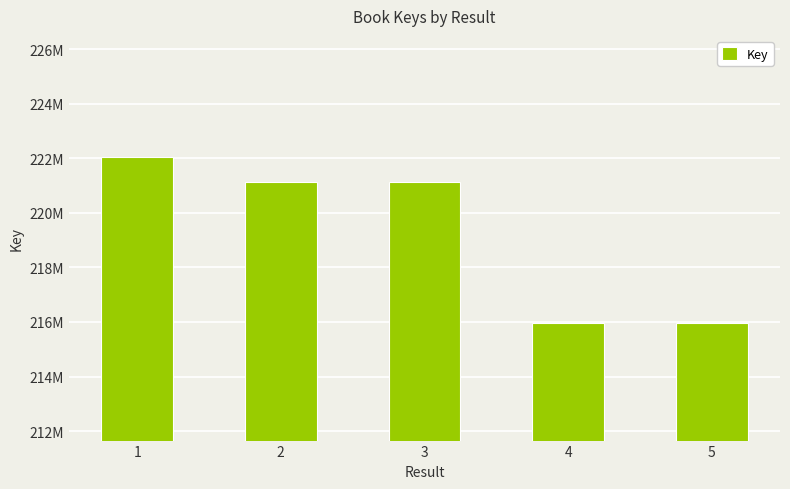

Does the chart contain stacked bars?

No